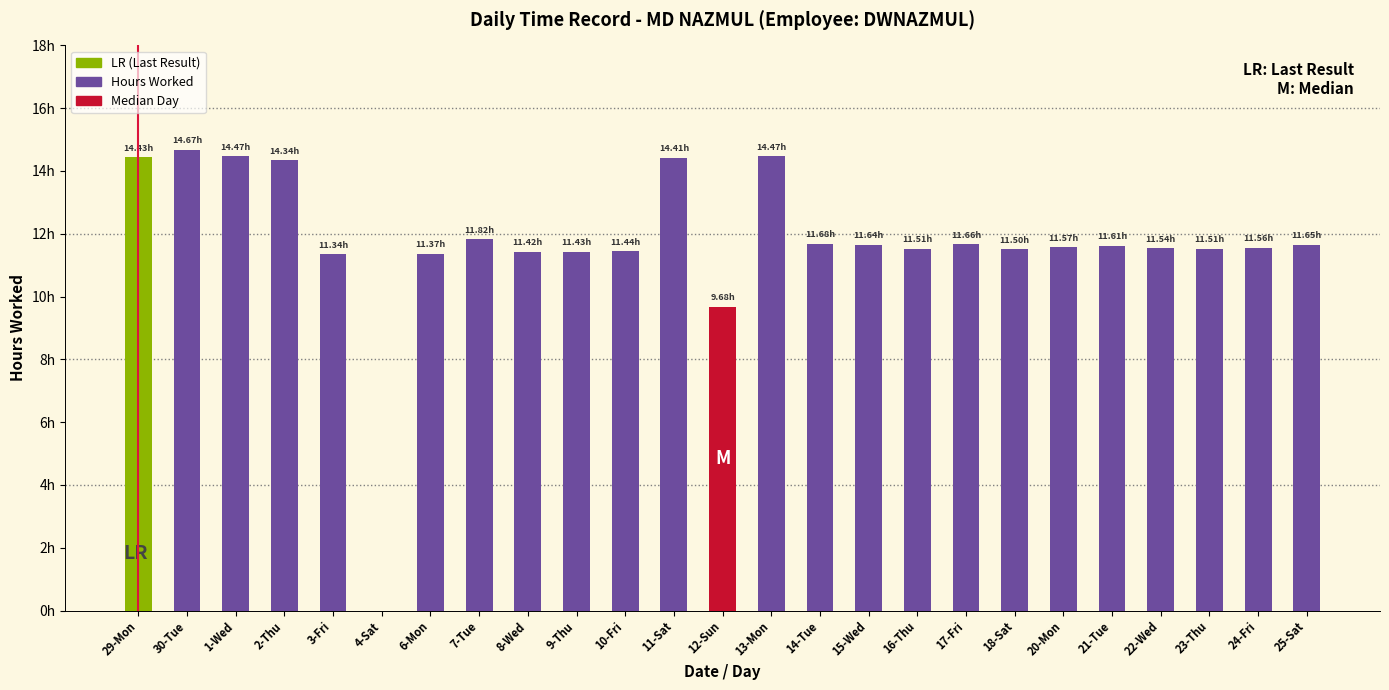

Which label corresponds to the smallest value in the chart?

4-Sat